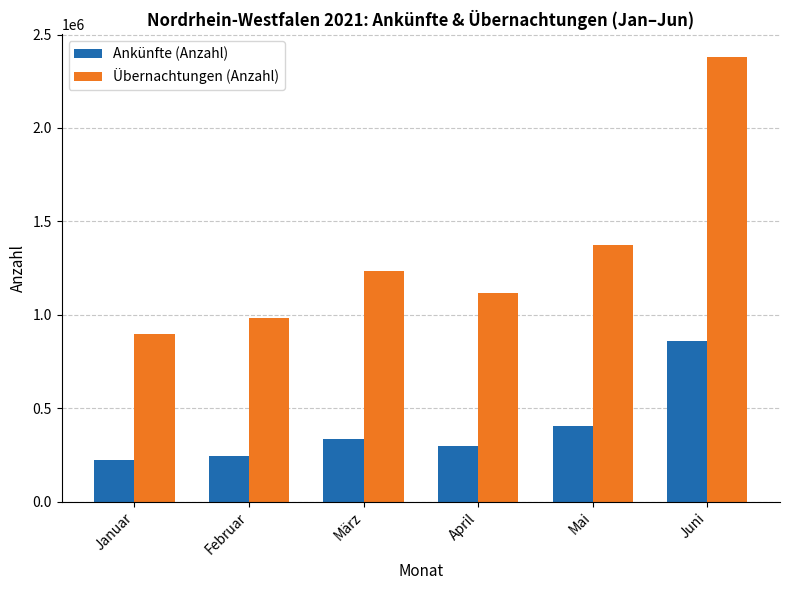

Reading left to right, list all the values displayed in this chart.

Ankünfte (Anzahl): 221825	242821	335675	298477	407234	860430
Übernachtungen (Anzahl): 898773	983692	1234976	1117746	1376210	2381611